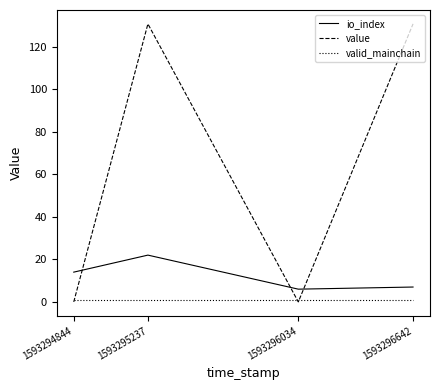

The io_index series shows 7.0 at 1593296642. True or false?

True